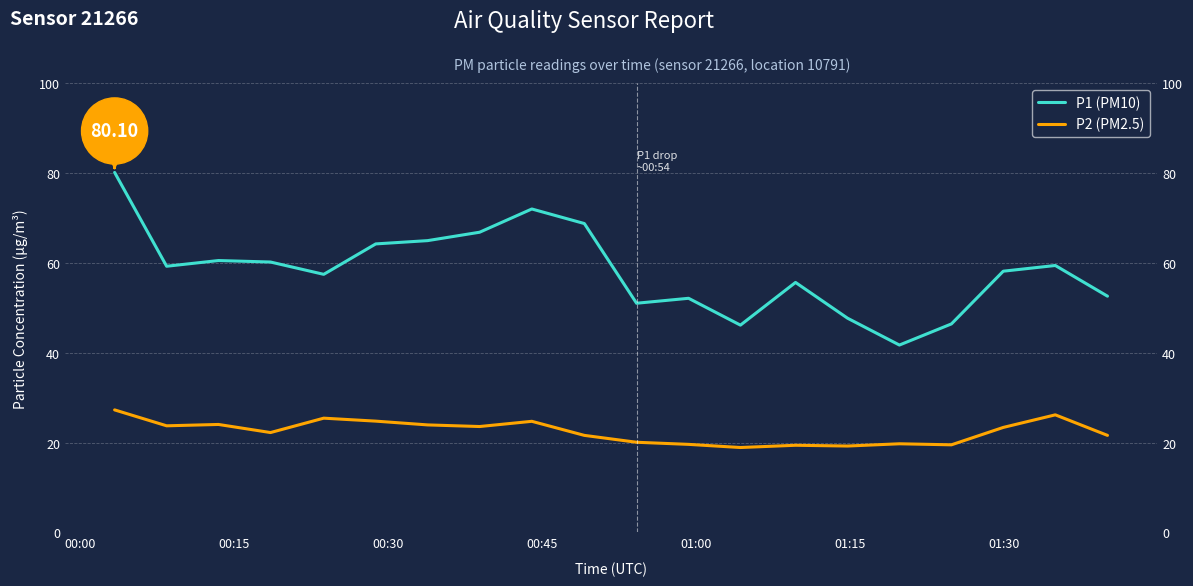

Which series has the largest total across all categories?

P1 (PM10)